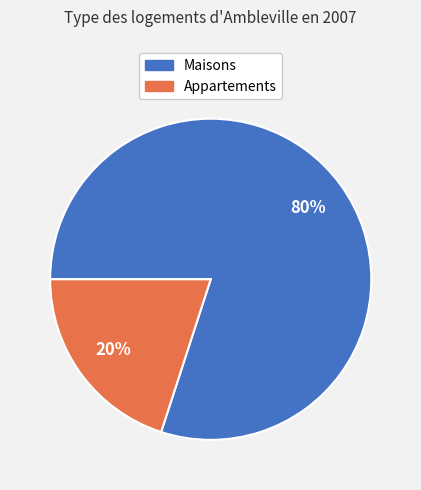

To the nearest percent, what is the difference between the largest and smallest slice percentages?

60%